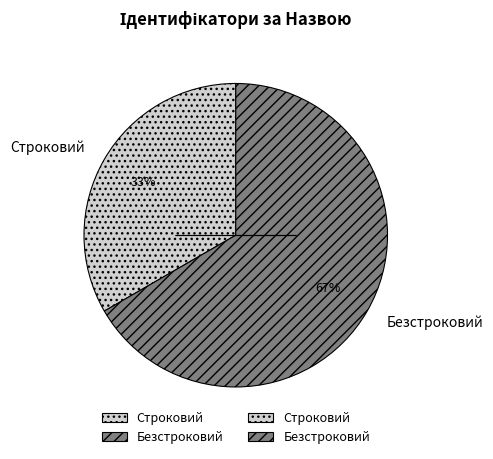

How many segments does this pie chart have?

2